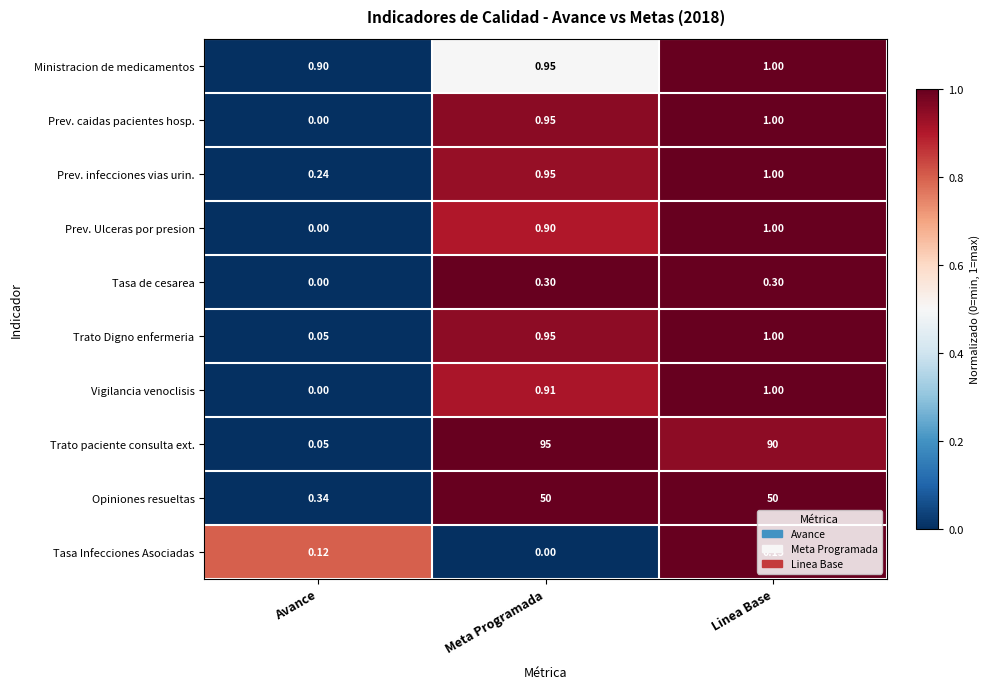

Rank the categories by Prev. caidas pacientes hosp. value from lowest to highest.

Avance, Meta Programada, Linea Base